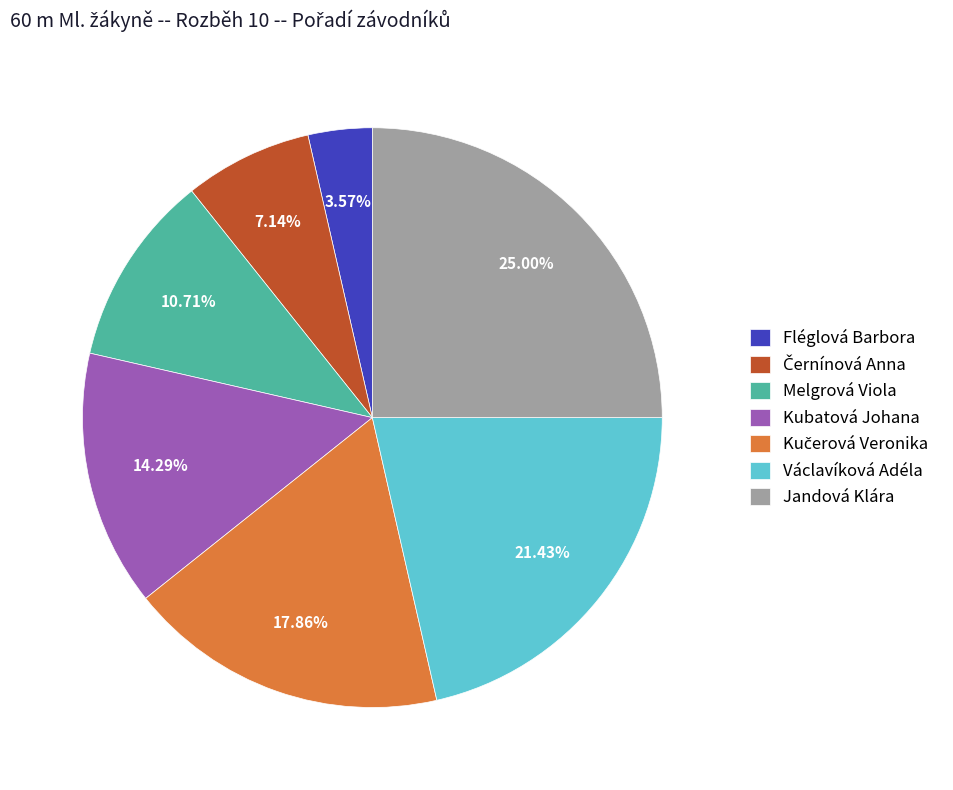

To the nearest percent, what is the difference between the Kubatová Johana and Fléglová Barbora slice percentages?

11%